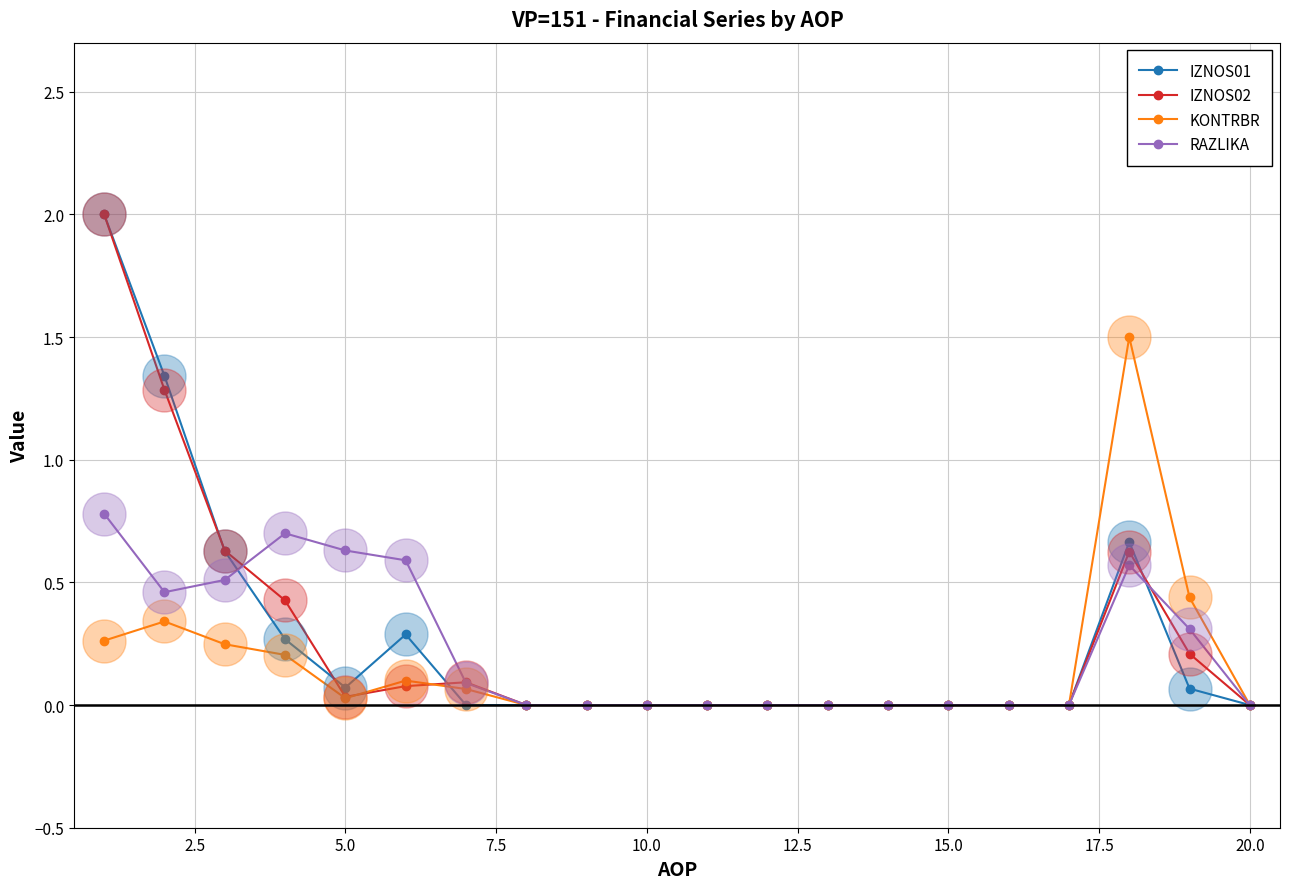

True or false: IZNOS02 has more than 1 points higher than both neighbors.

True